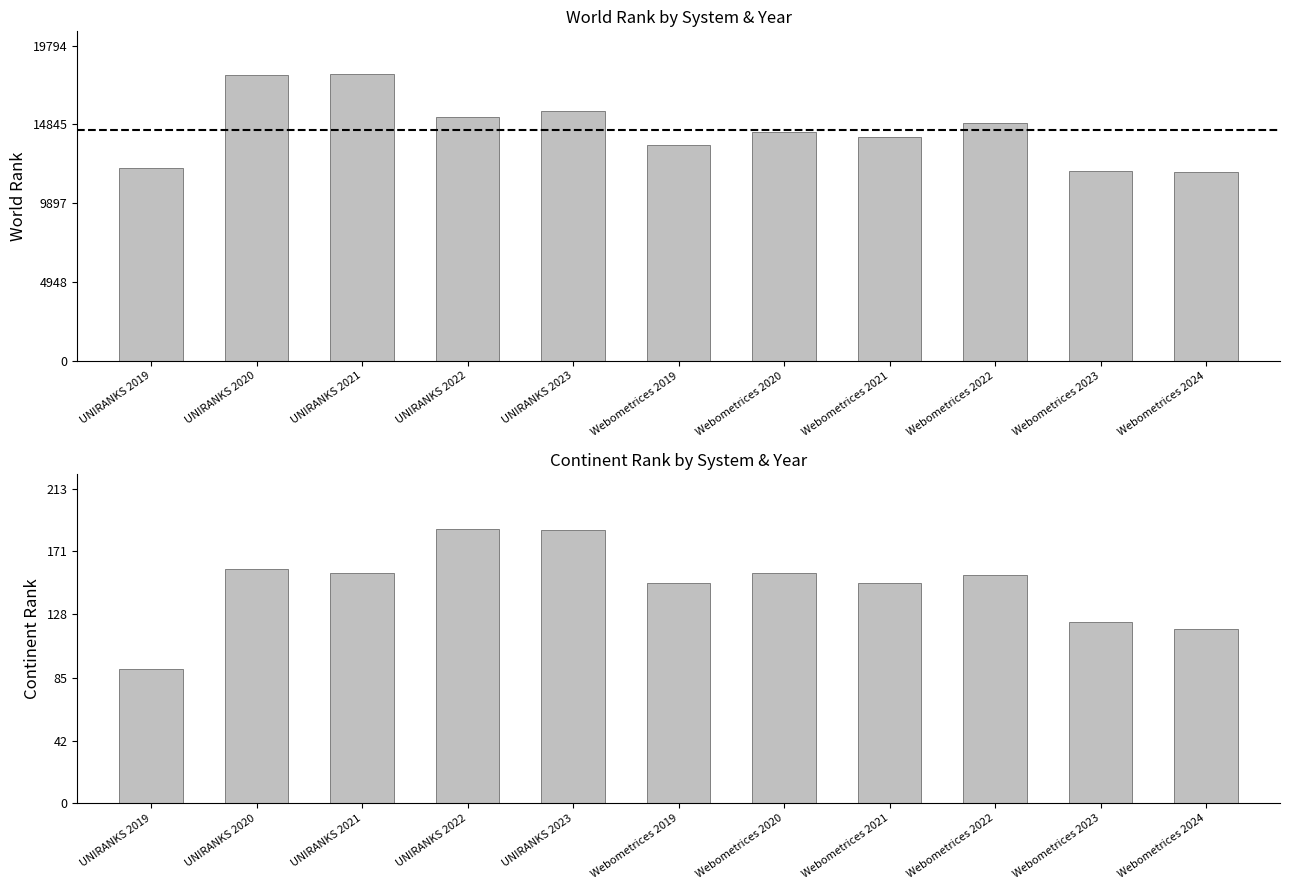

True or false: world rank has a value of 4081 at UNIRANKS 2022.

False